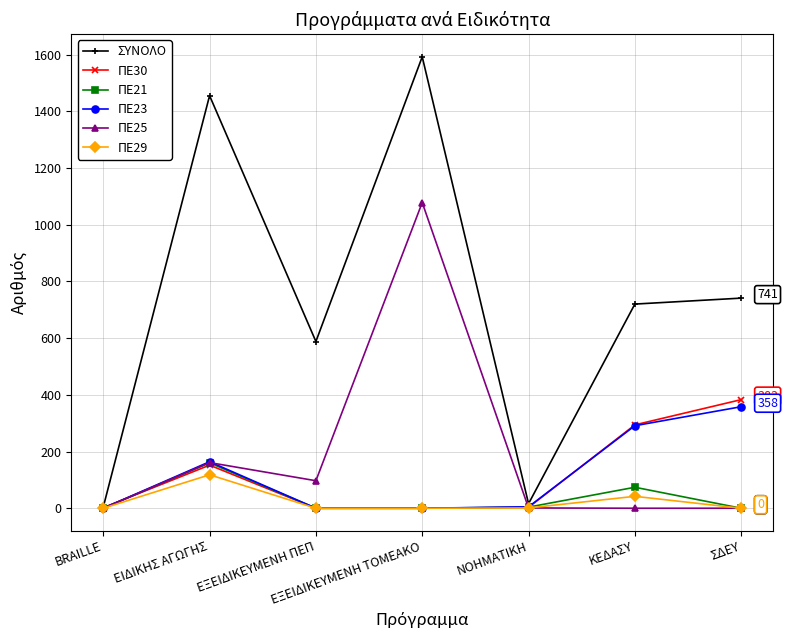

Which category has the highest value in the ΠΕ30 series?

ΣΔΕΥ